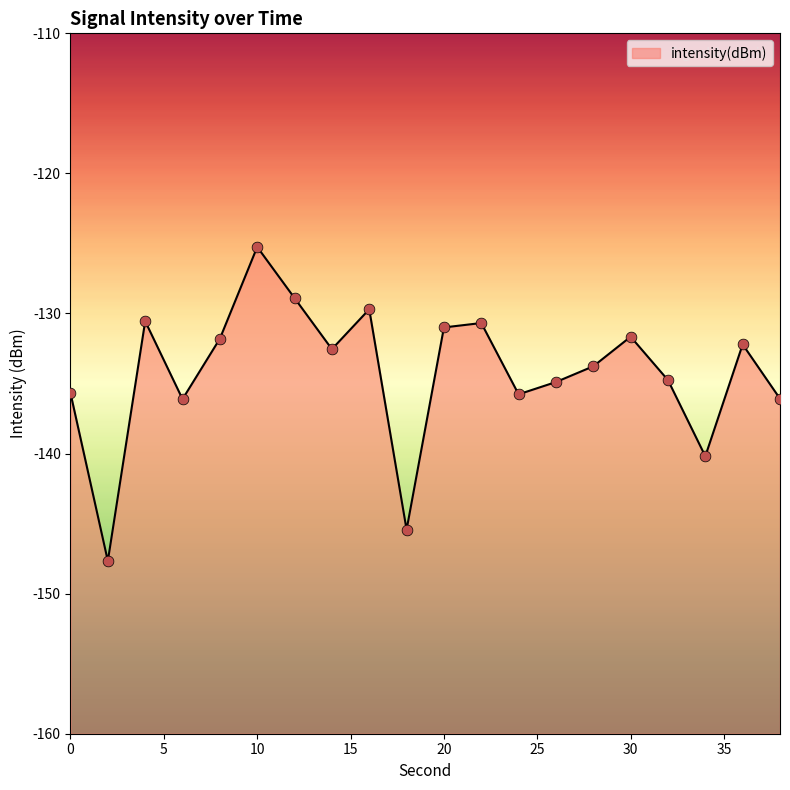

What is the change in value from 4 to 18?

-14.9